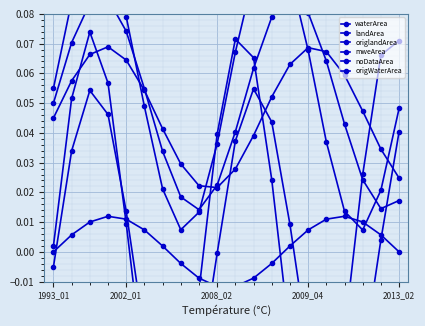

The value of origlandArea at 7 is 0.0. True or false?

False